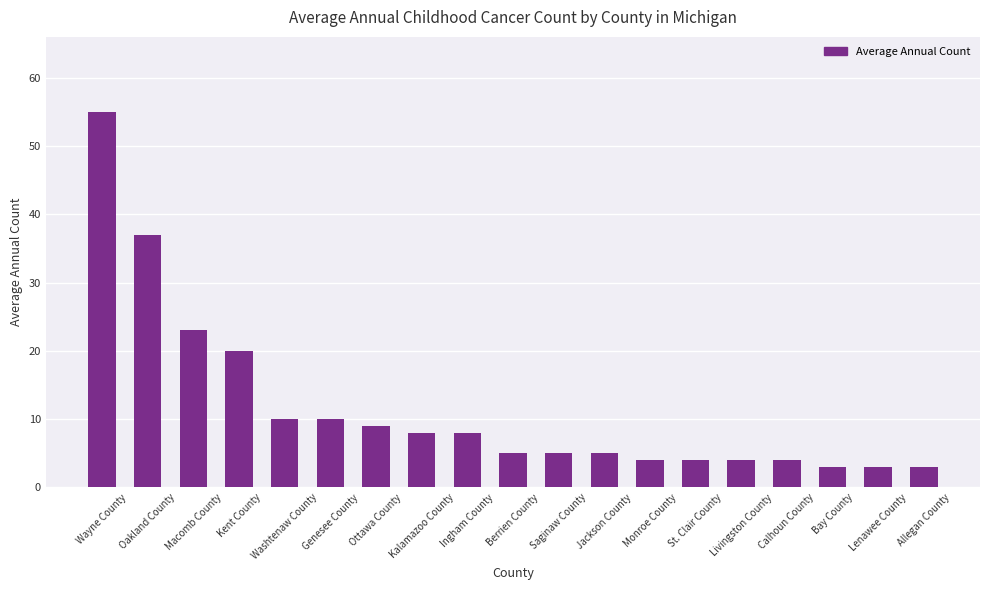

At which label is the value closest to 29?

Macomb County